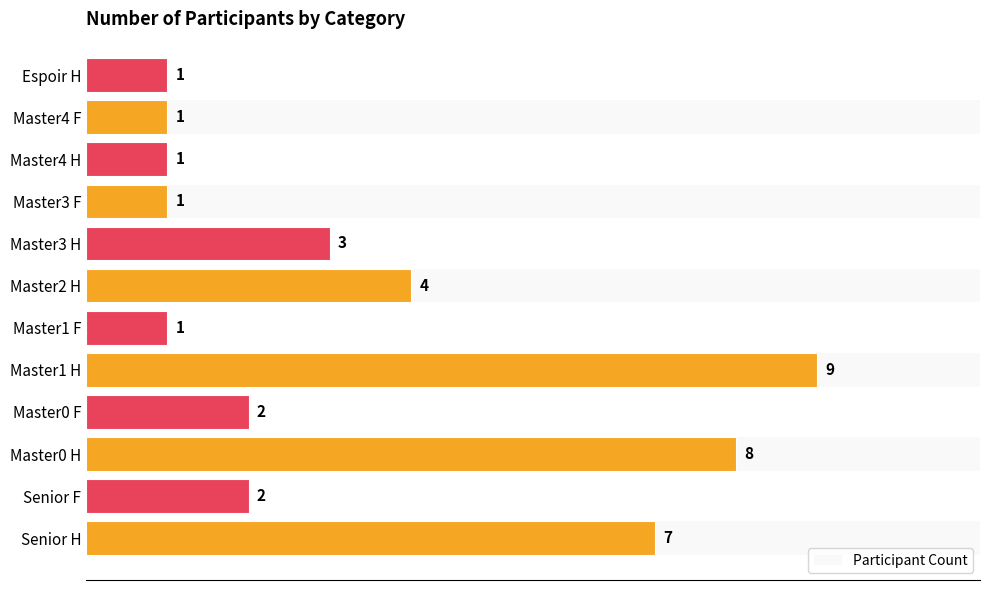

What is the maximum value shown in the chart?

9